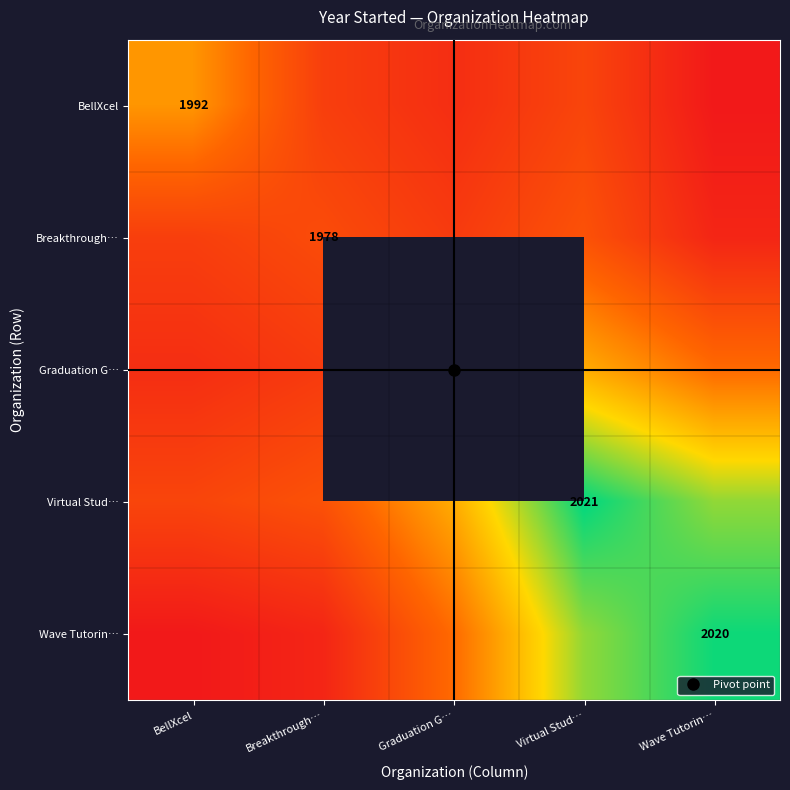

Count the number of data series in this chart.

5